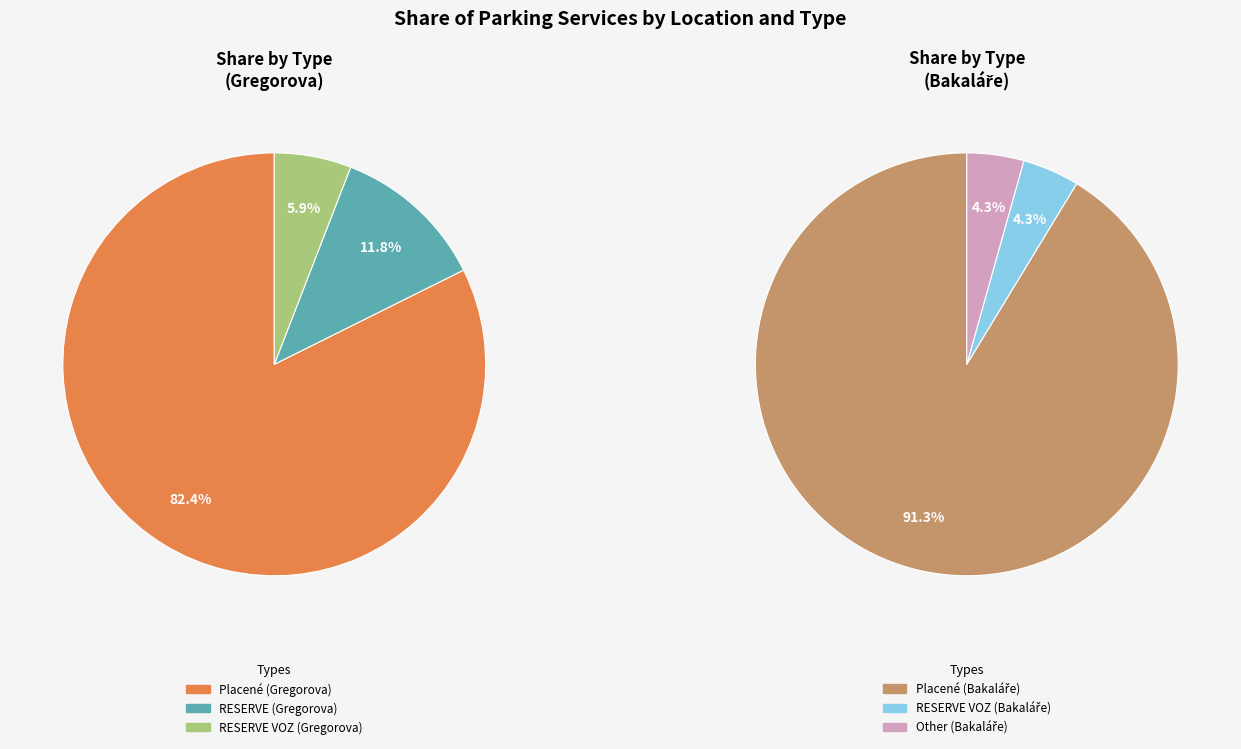

Does any single category account for the majority?

Yes